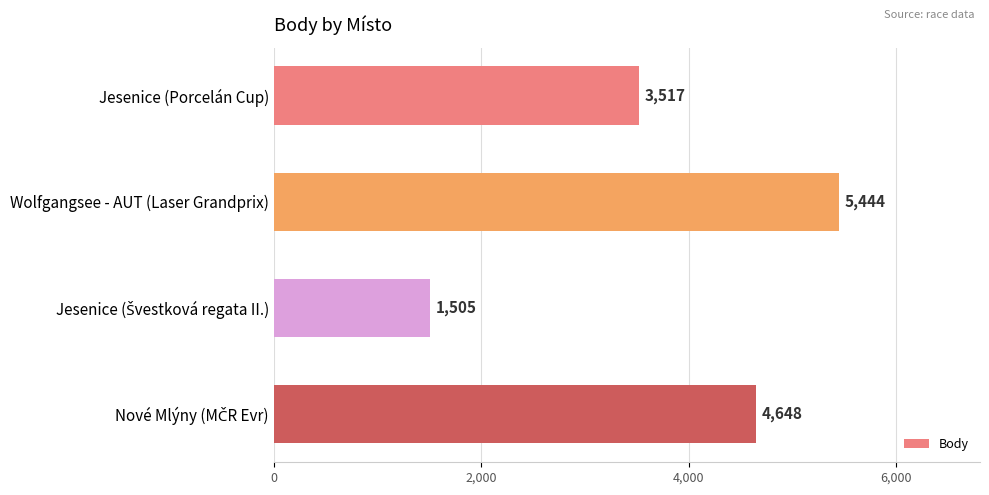

At which label is the value closest to 3474?

Jesenice (Porcelán Cup)